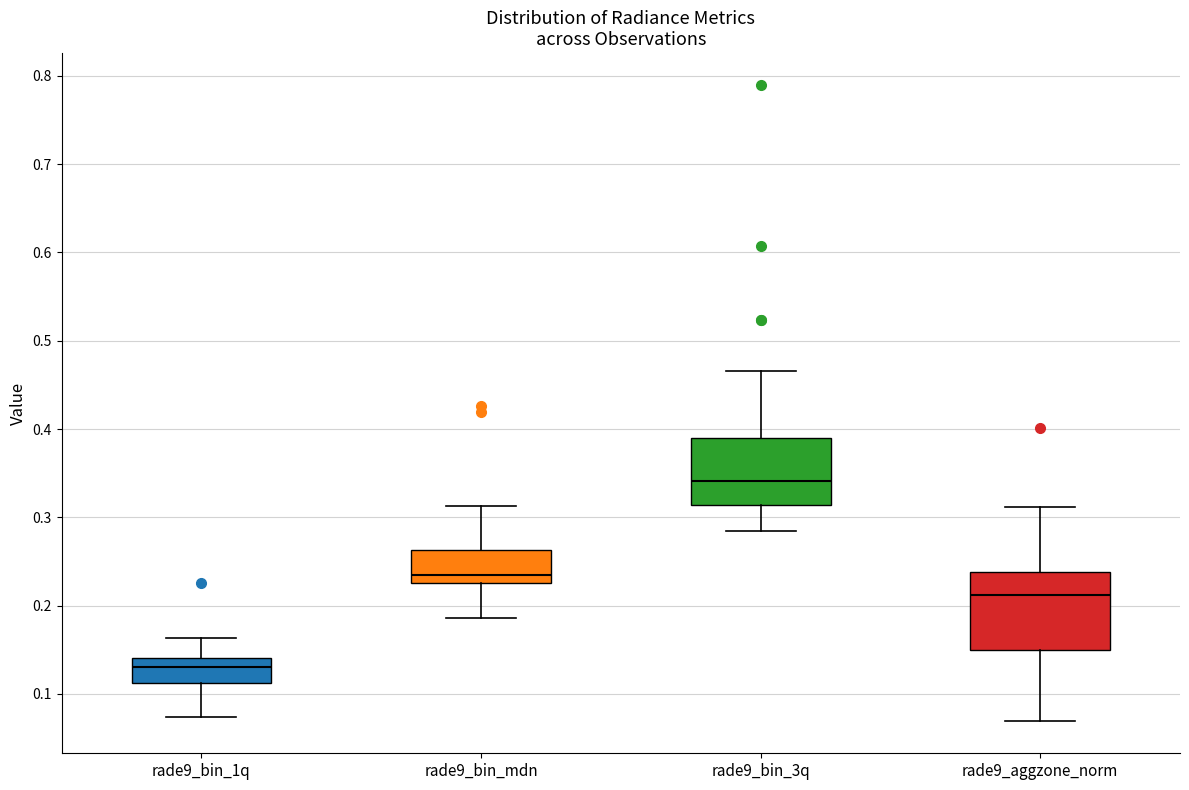

Reading left to right, read every box against the y-axis: the position of its median line, the range the box covers, and the ends of its whiskers. The values are not printed on the chart, so give them approximately, as read against the axis.

rade9_bin_1q: median 0.13, box 0.11 to 0.14, whiskers 0.07 to 0.16
rade9_bin_mdn: median 0.23 (just above the box's lower edge), box 0.23 to 0.26, whiskers 0.19 to 0.31
rade9_bin_3q: median 0.34, box 0.31 to 0.39, whiskers 0.29 to 0.47
rade9_aggzone_norm: median 0.21, box 0.15 to 0.24, whiskers 0.07 to 0.31